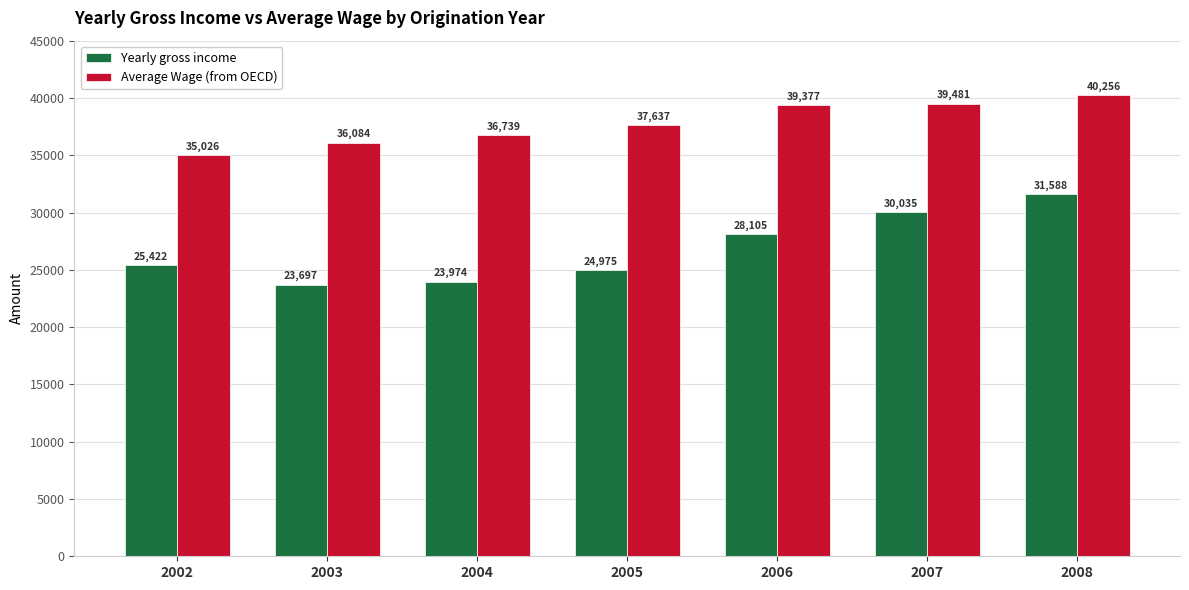

Rank the series by their average value, from lowest to highest.

Yearly gross income, Average Wage (from OECD)